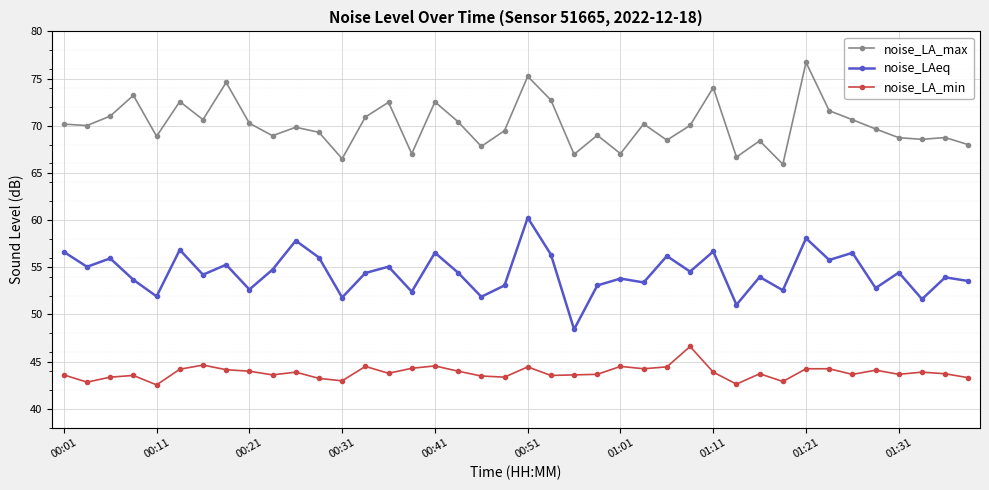

True or false: noise_LAeq and noise_LA_max cross at least once.

False